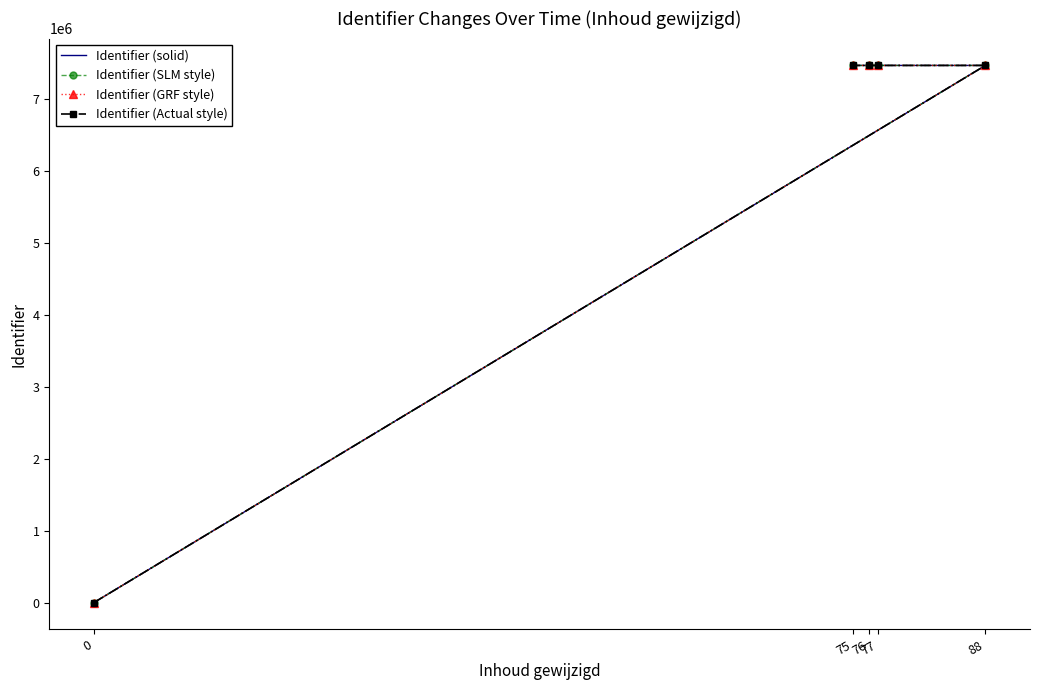

How many values in the Identifier (SLM style) series are below 7463646?

2